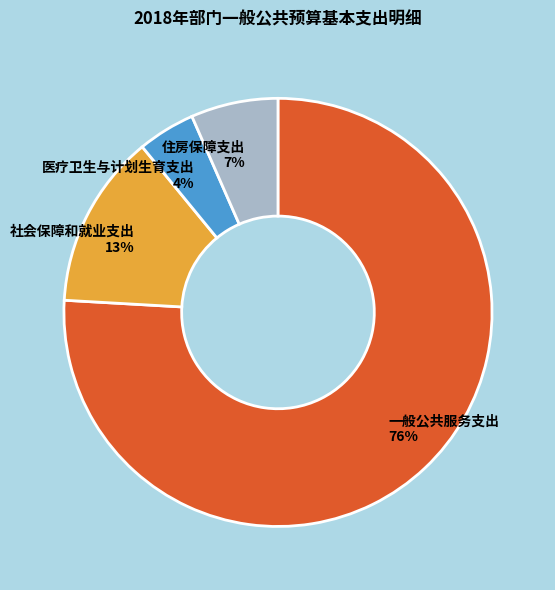

To the nearest percent, what percentage of the pie is 一般公共服务支出?

76%